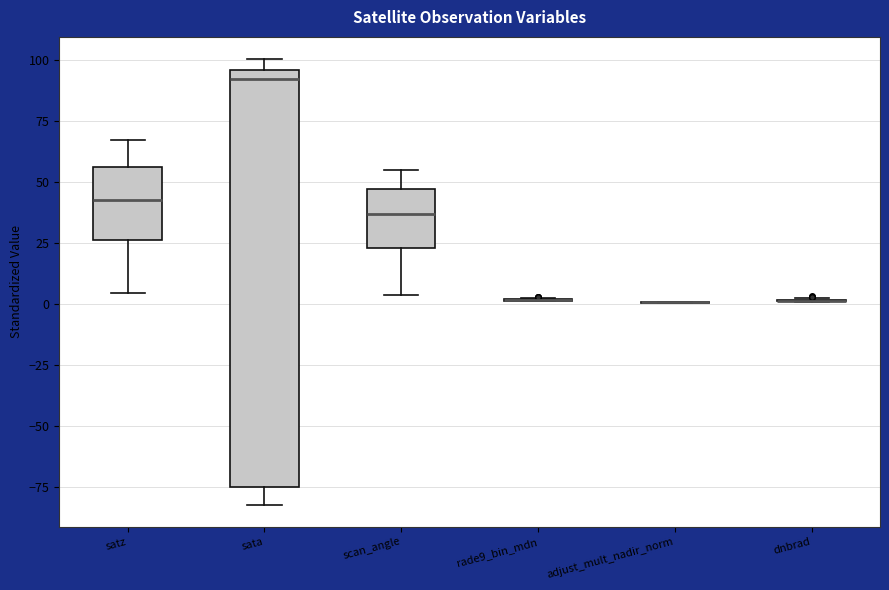

Comparing the boxes themselves (not the whiskers), which one is the tallest?

sata